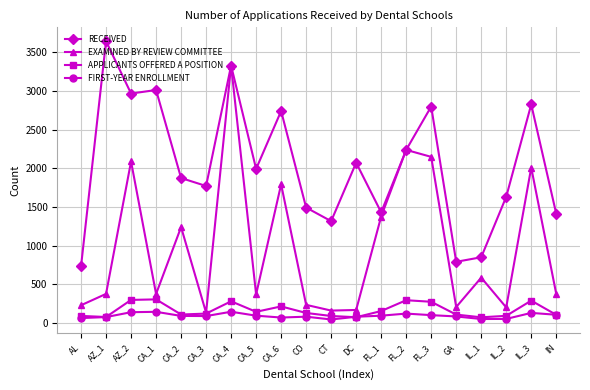

Is it true that RECEIVED equals 790 at GA?

True